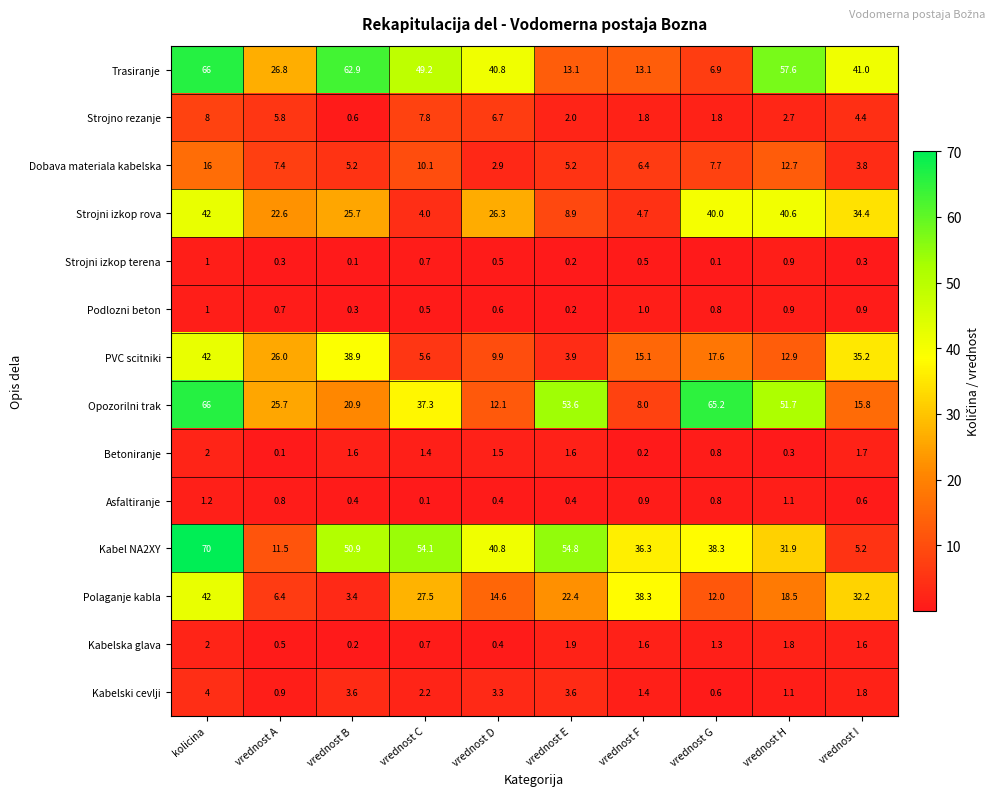

Rank the series at vrednost F from lowest to highest value.

Betoniranje, Strojni izkop terena, Asfaltiranje, Podlozni beton, Kabelski cevlji, Kabelska glava, Strojno rezanje, Strojni izkop rova, Dobava materiala kabelska, Opozorilni trak, Trasiranje, PVC scitniki, Kabel NA2XY, Polaganje kabla